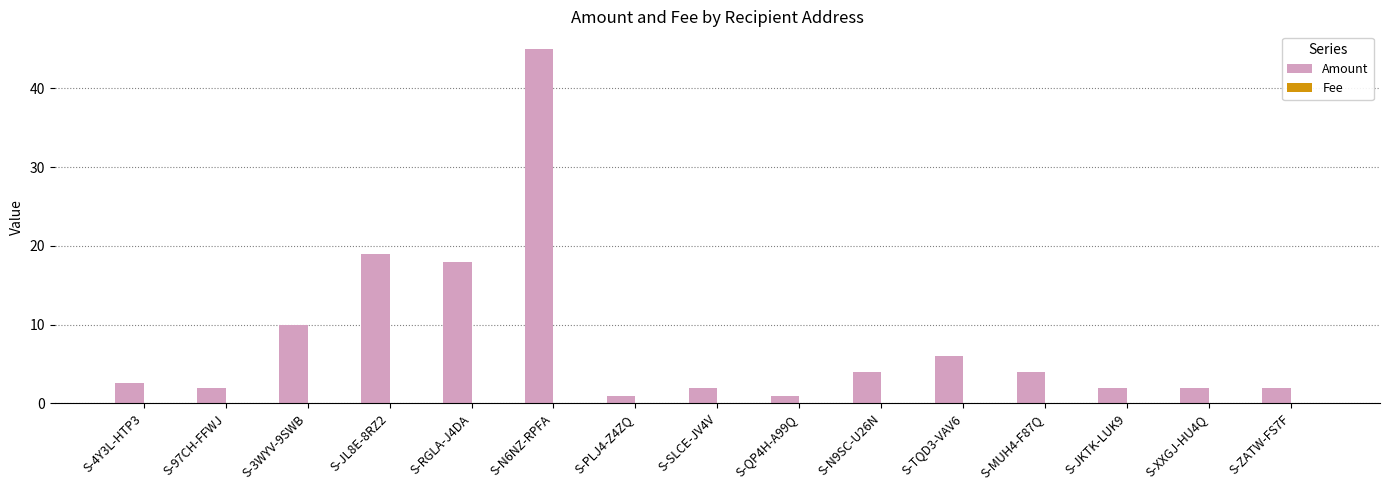

Which series has the largest total across all categories?

Amount